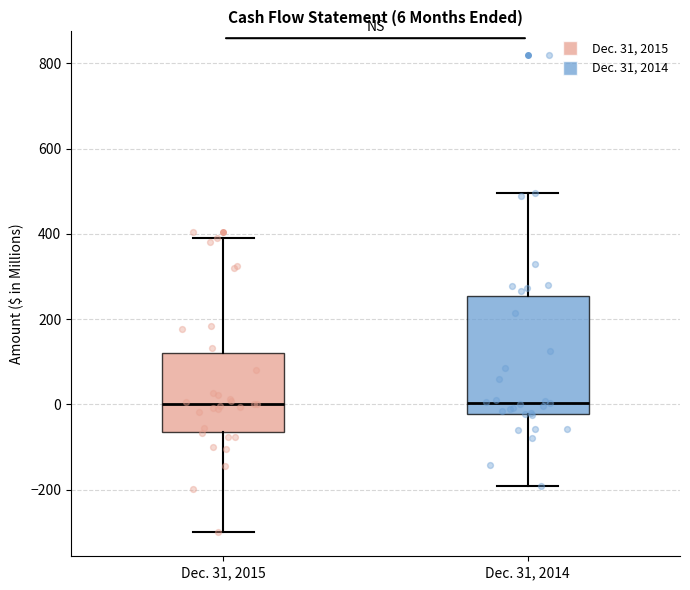

Comparing the boxes themselves (not the whiskers), which one is the tallest?

Dec. 31, 2014